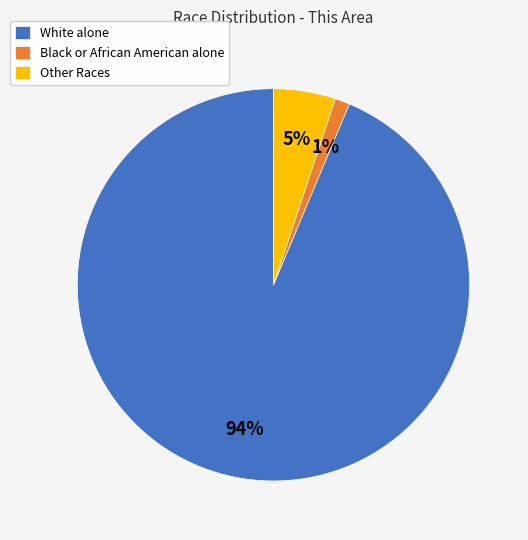

Do Other Races and Black or African American alone together represent more than half of the pie?

No